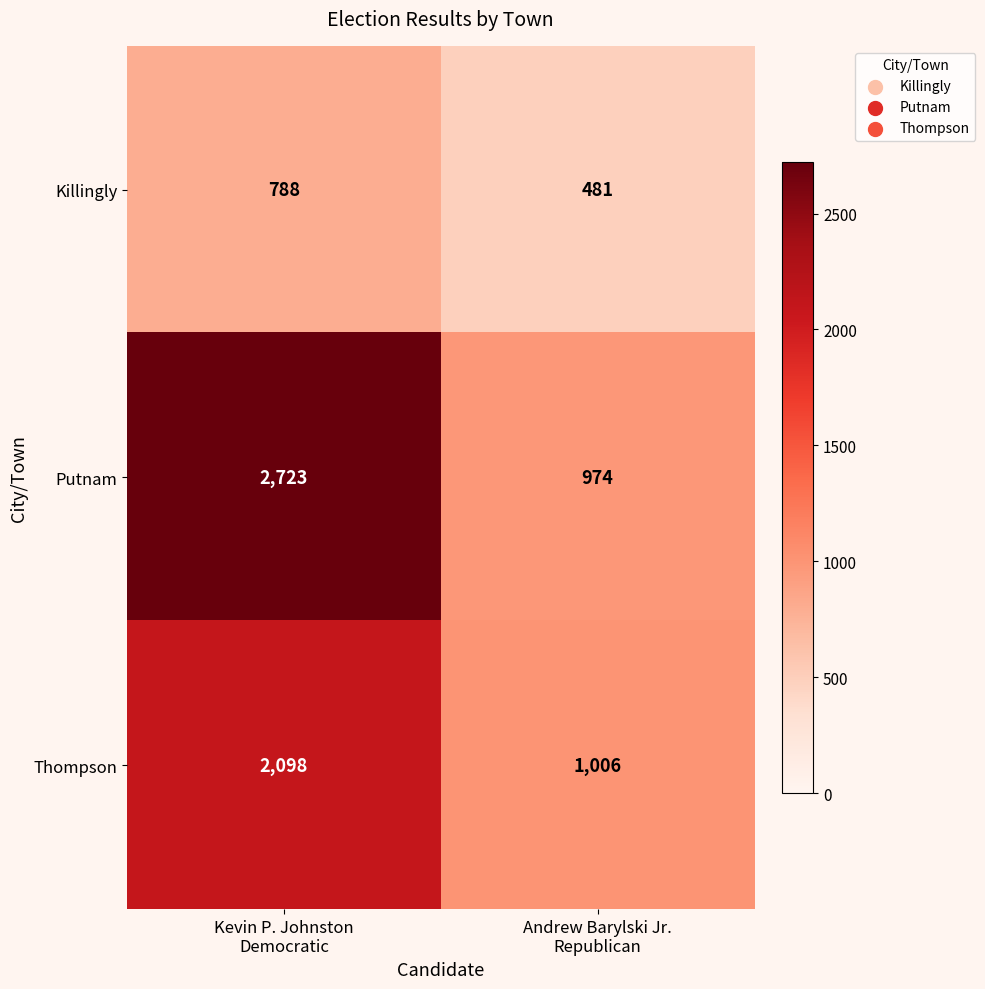

What is the difference between the maximum and minimum values in the Thompson series?

1092